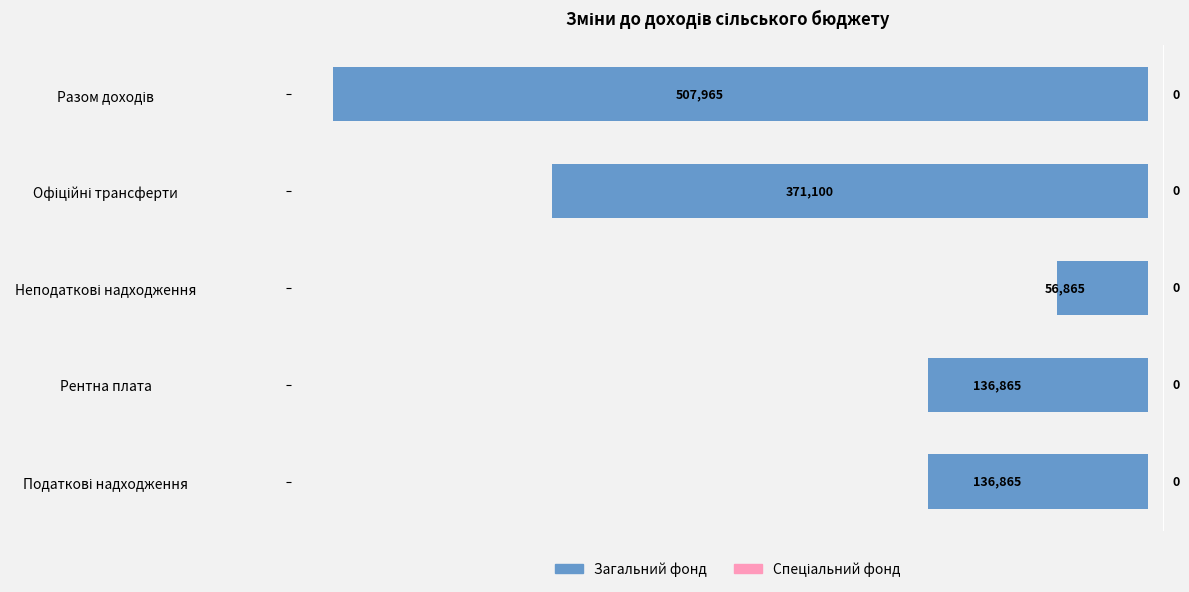

How many bars are there in total?

5